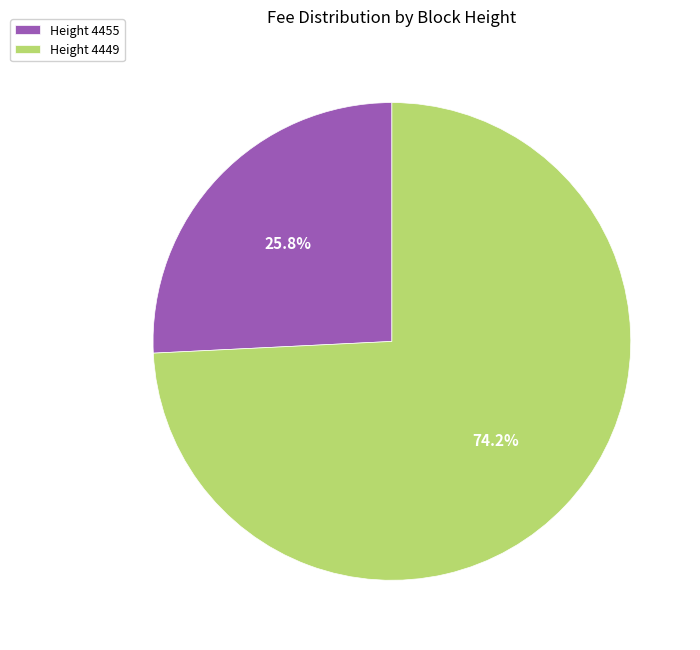

Between Height 4449 and Height 4455, which is larger?

Height 4449